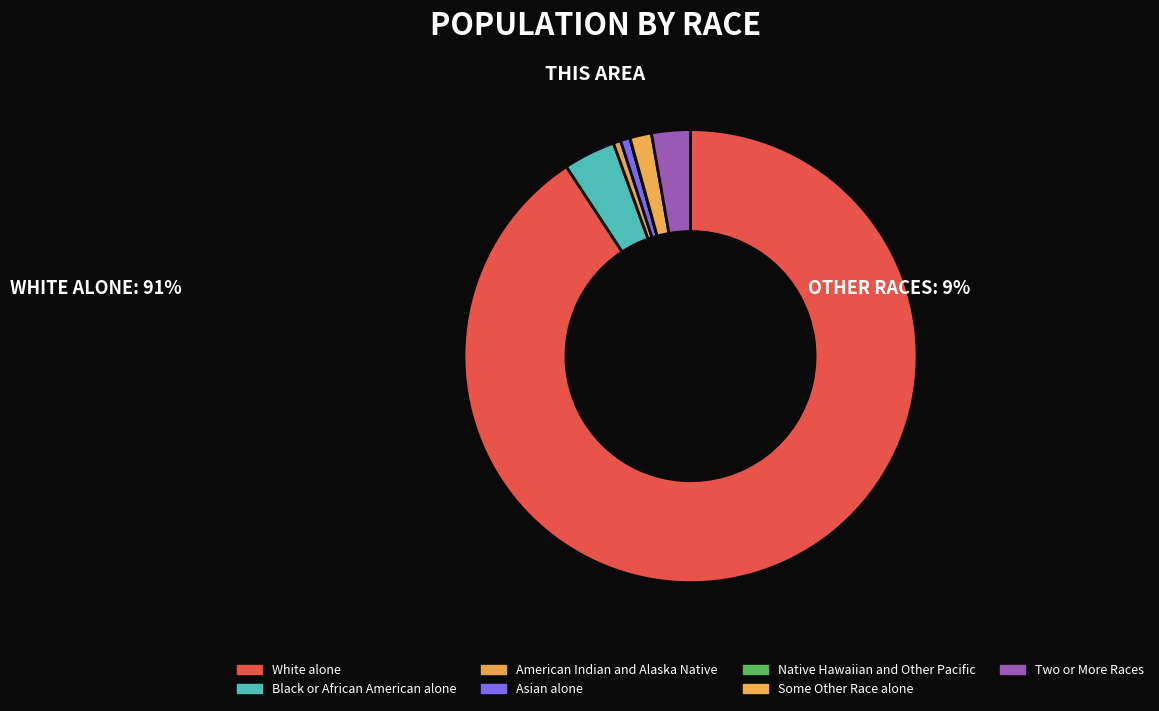

To the nearest percent, what percentage of the pie is White alone?

91%